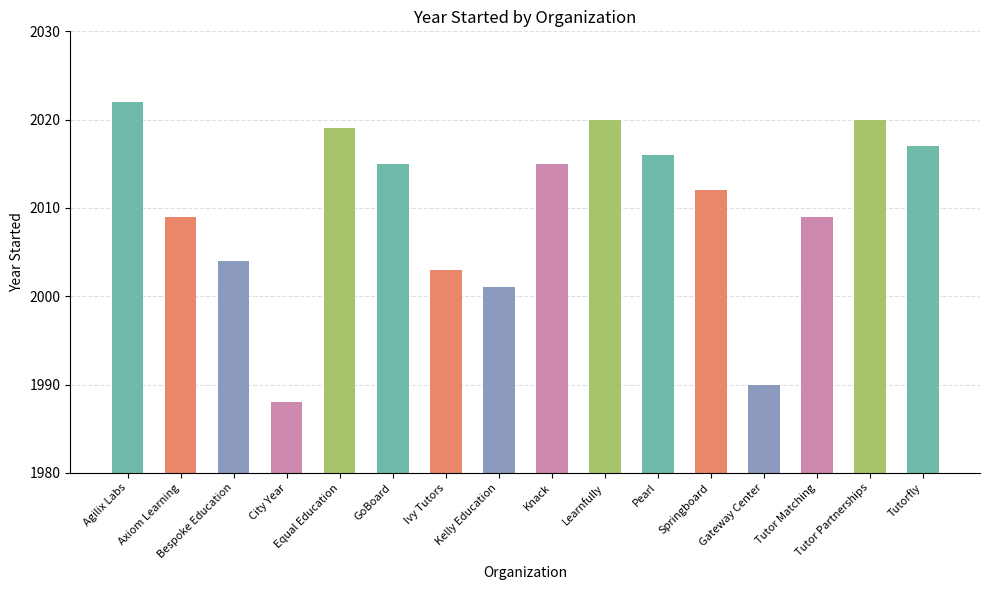

Reading right to left, what are all the values shown in this chart?

2017	2020	2009	1990	2012	2016	2020	2015	2001	2003	2015	2019	1988	2004	2009	2022